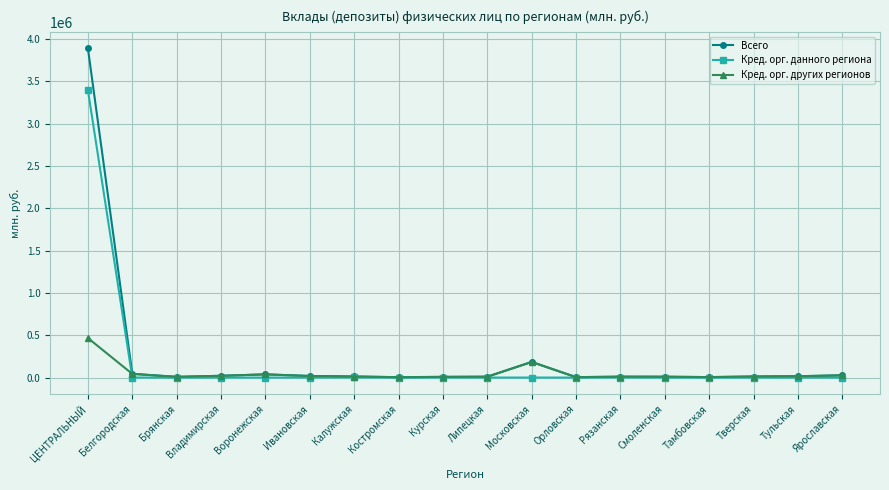

Which series has the widest spread of values?

Всего